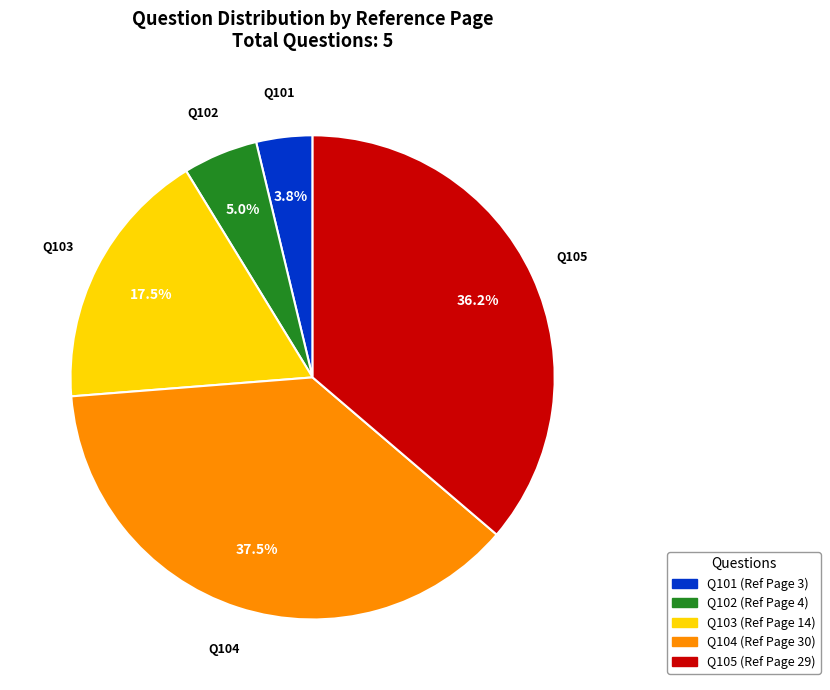

Does any single category account for the majority?

No